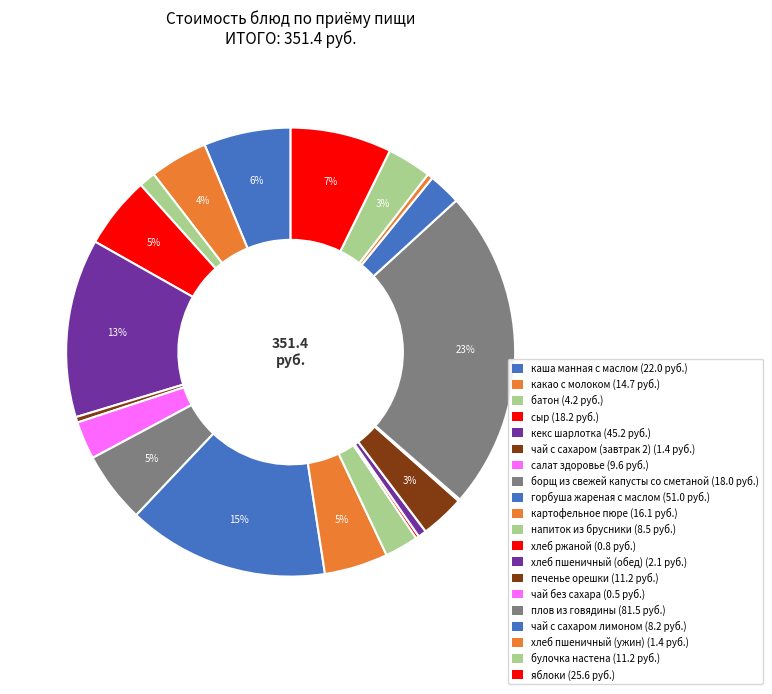

Which category has the smallest portion of the pie?

чай без сахара